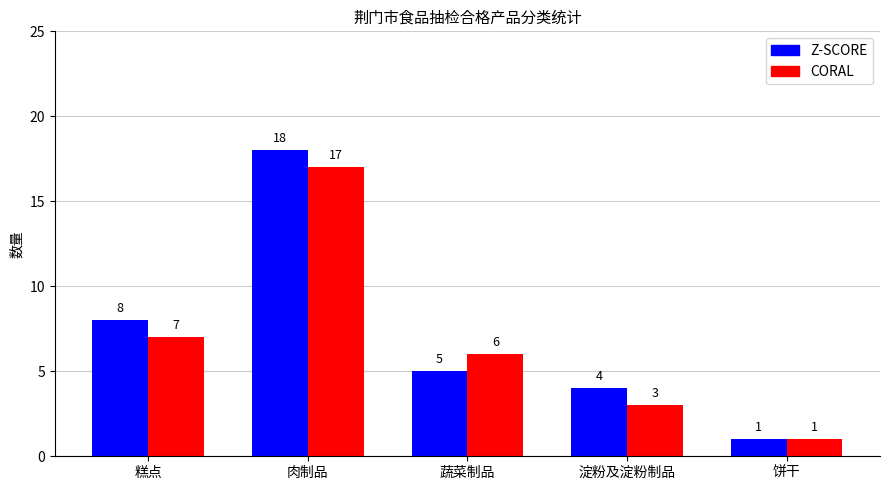

The value of Z-SCORE at 蔬菜制品 is 3. True or false?

False